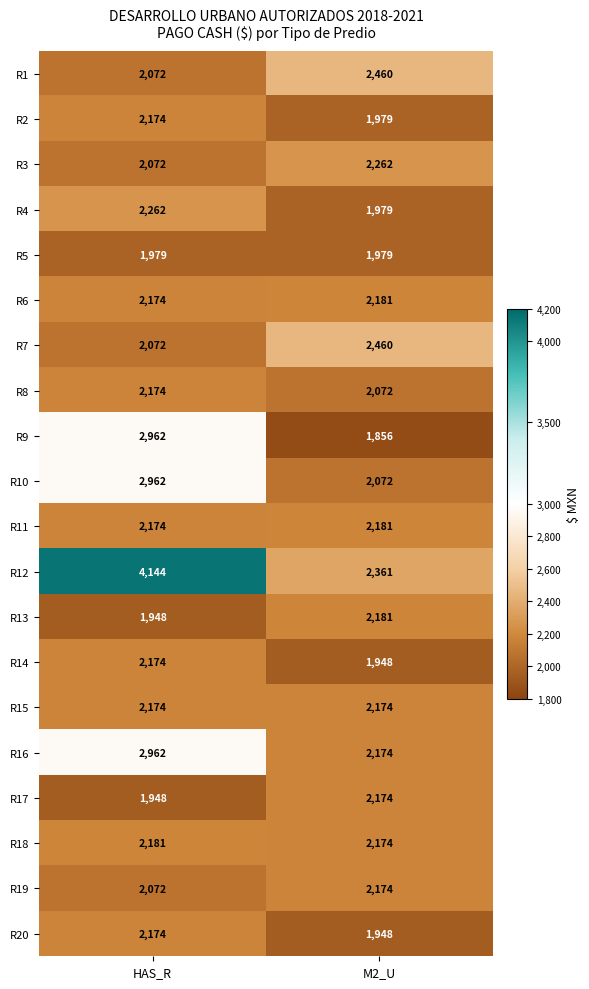

Which series has the largest range (max minus min)?

R12